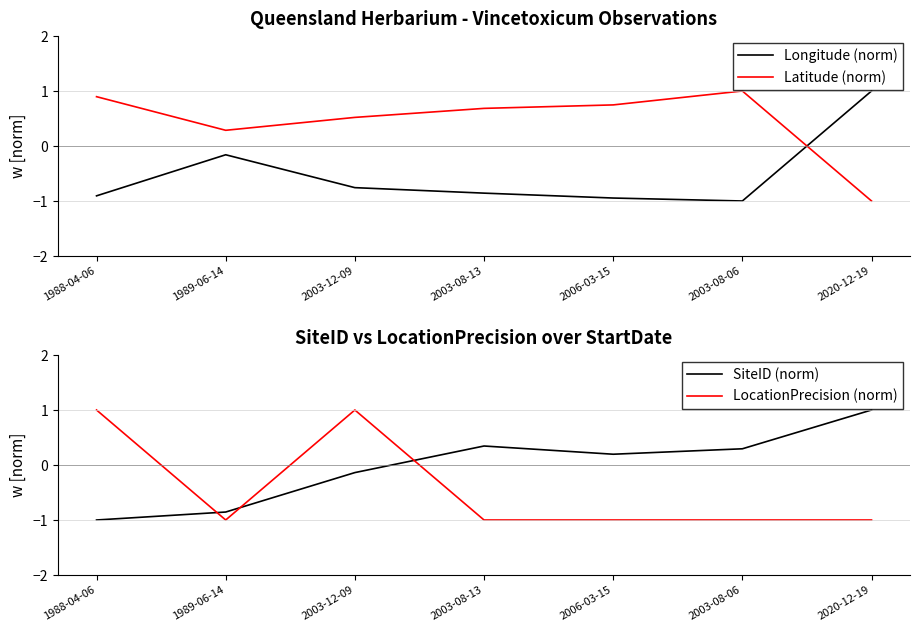

What are all the series names shown in the legend?

Longitude (norm), Latitude (norm), SiteID (norm), LocationPrecision (norm)